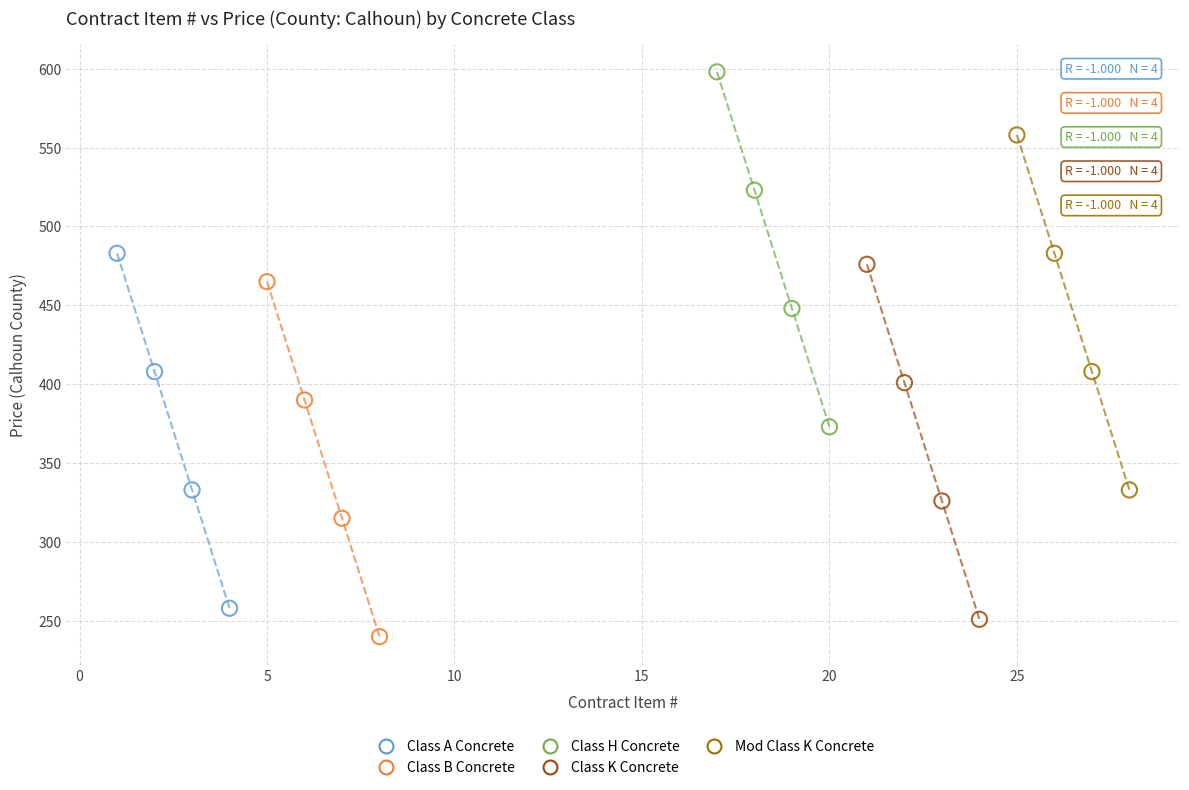

What are all the series names shown in the legend?

Class A Concrete, Class B Concrete, Class H Concrete, Class K Concrete, Mod Class K Concrete